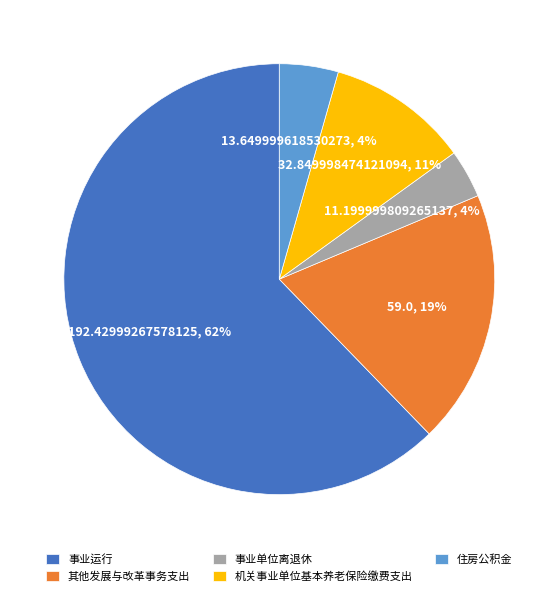

Approximately how many times larger is the value at 住房公积金 compared to 机关事业单位基本养老保险缴费支出?

0.4